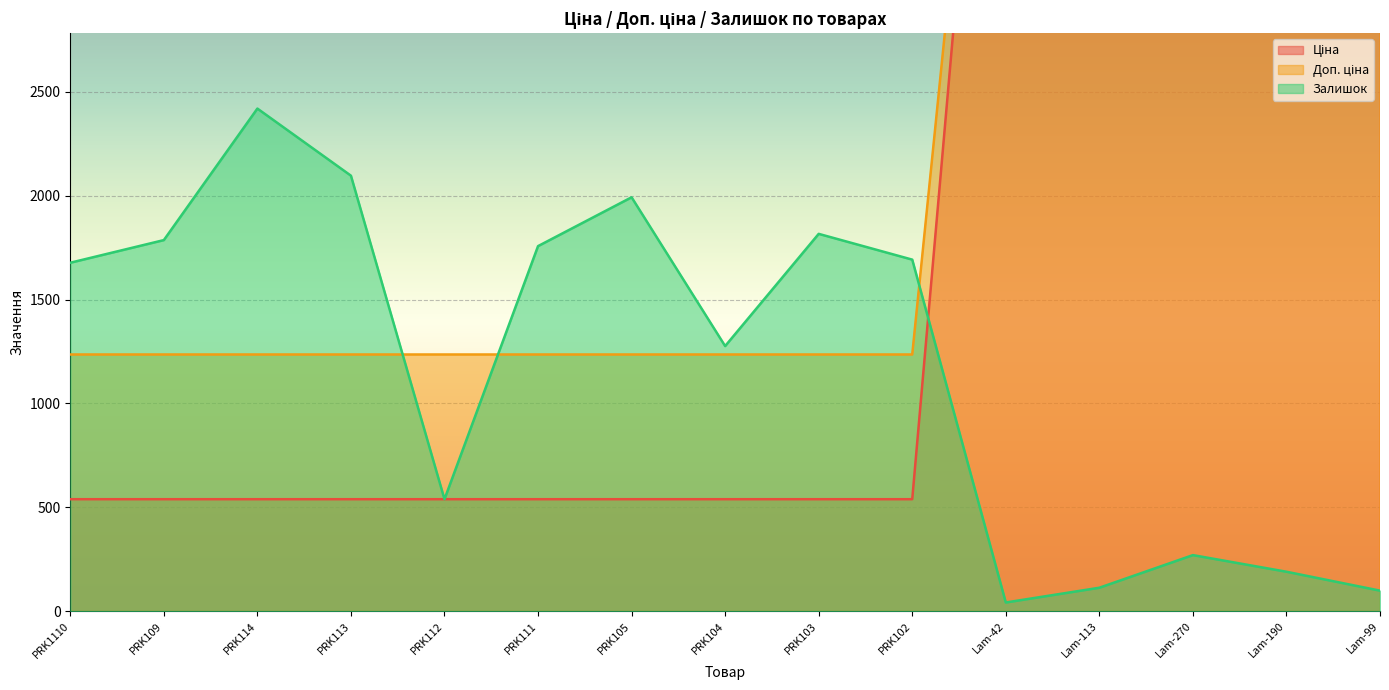

Which series changed the most between PRK114 and Lam-99?

Ціна